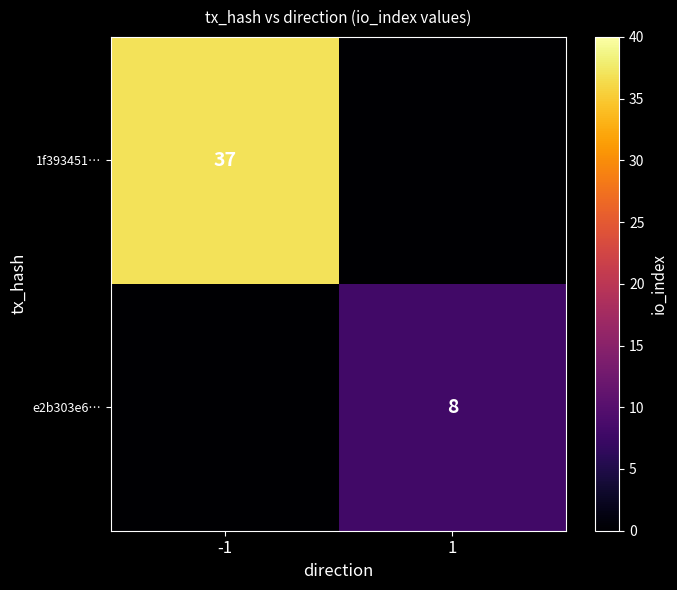

Is it true that e2b303e6… equals 8 at 1?

True